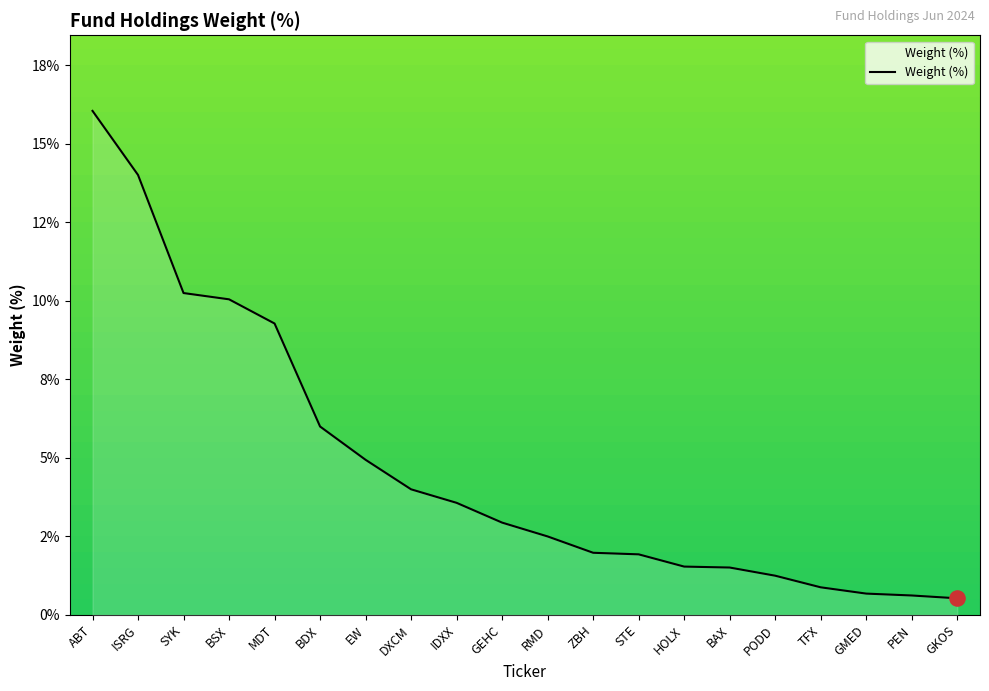

Is this an area chart (filled region under the line)?

Yes